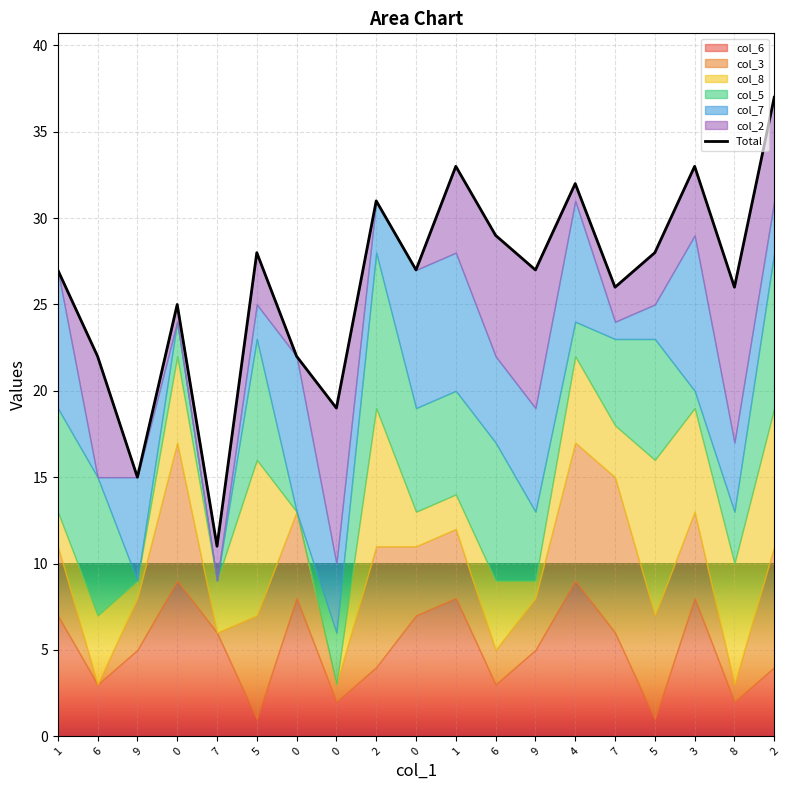

Rank the categories by value from highest to lowest.

2, 1, 3, 4, 2, 6, 5, 5, 1, 0, 9, 7, 8, 0, 6, 0, 0, 9, 7